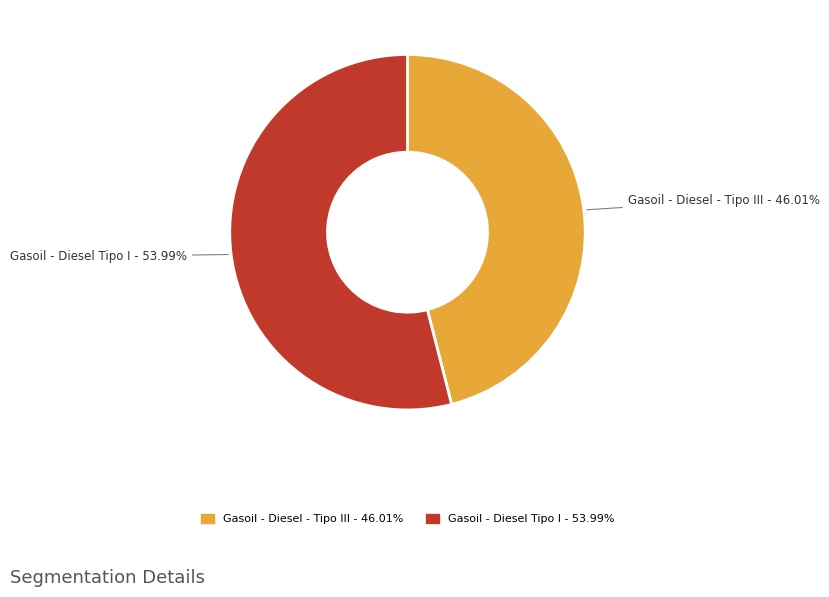

Between Gasoil - Diesel - Tipo III and Gasoil - Diesel Tipo I, which is larger?

Gasoil - Diesel Tipo I